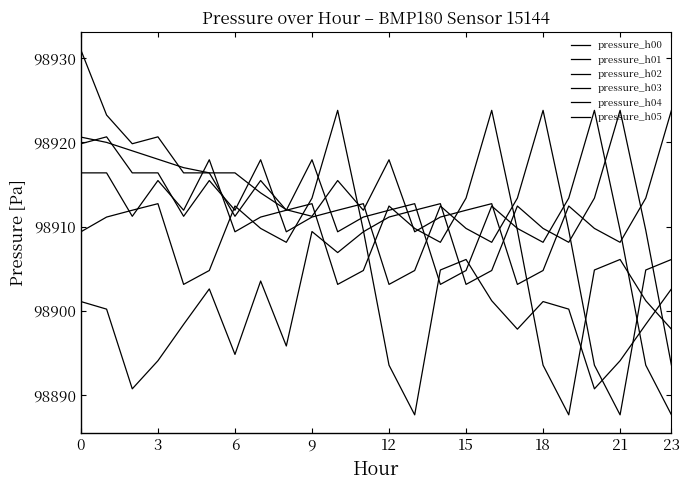

How many lines are shown in the chart?

6